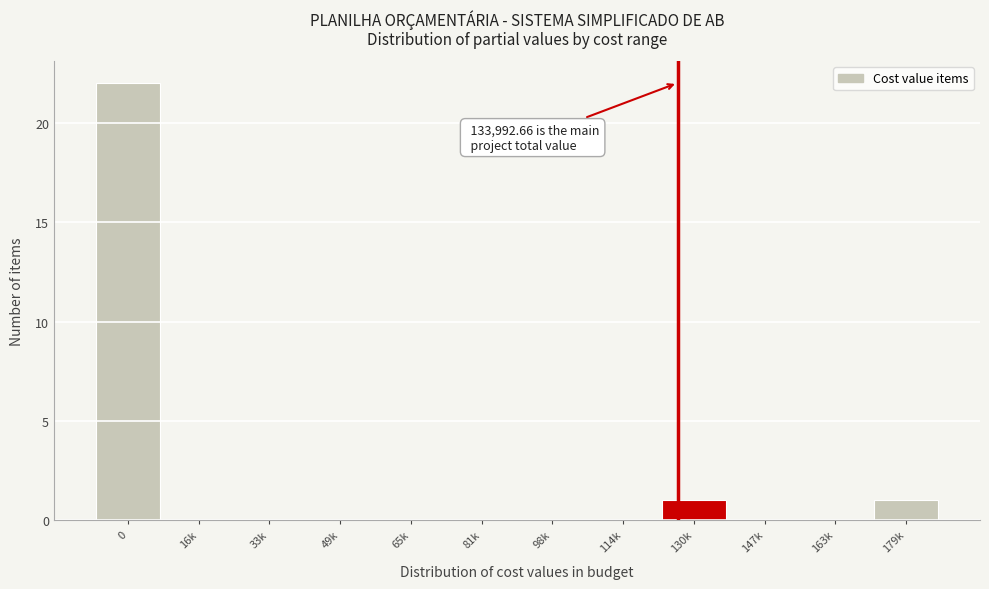

Reading left to right, what are all the values shown in this chart?

0=22	16k=0	33k=0	49k=0	65k=0	81k=0	98k=0	114k=0	130k=1	147k=0	163k=0	179k=1